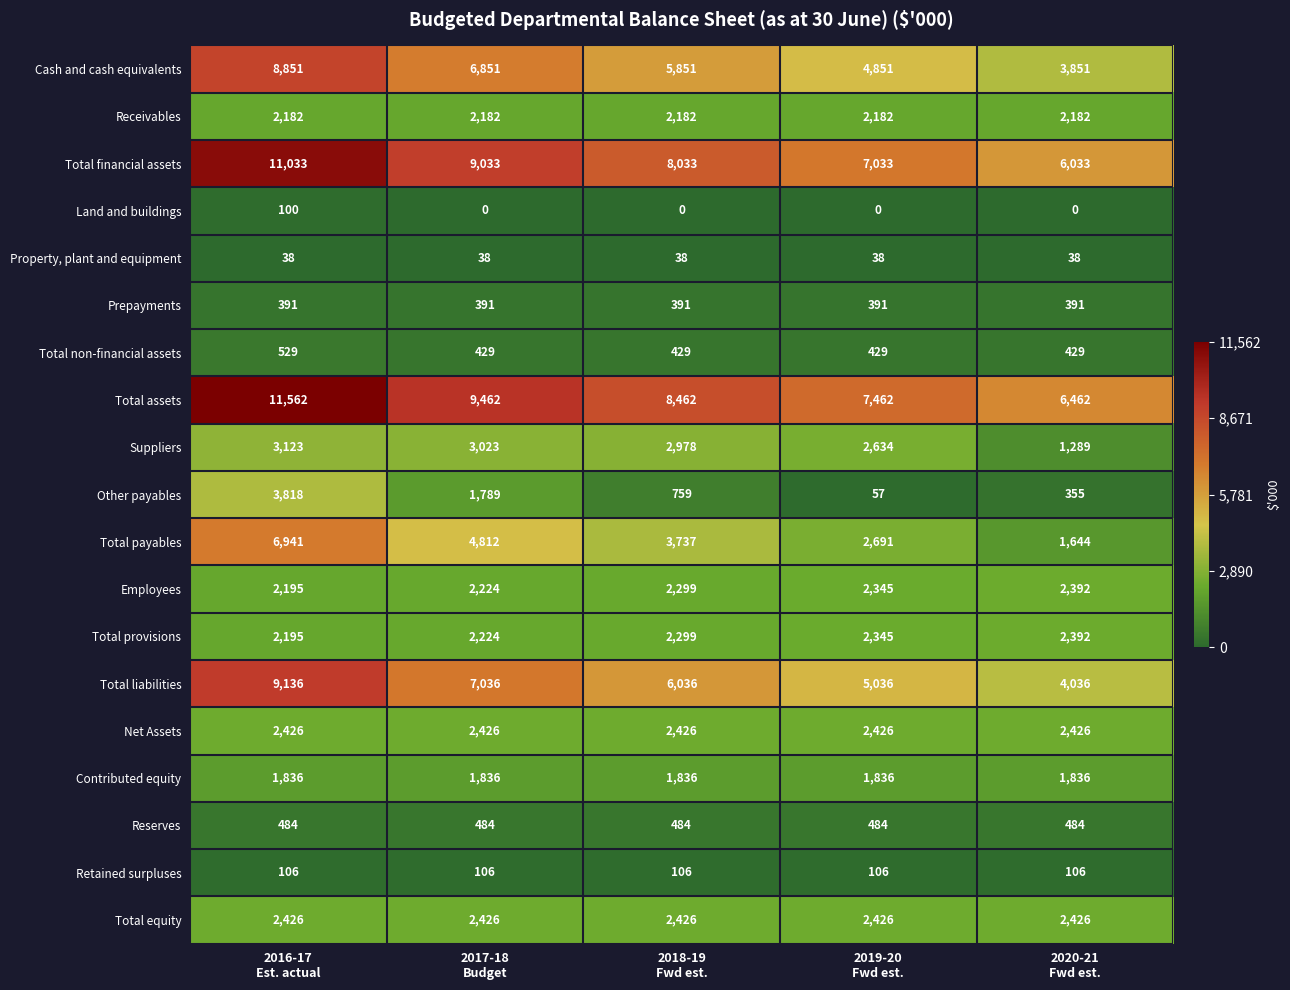

At how many categories does at least one series exceed 5128?

5